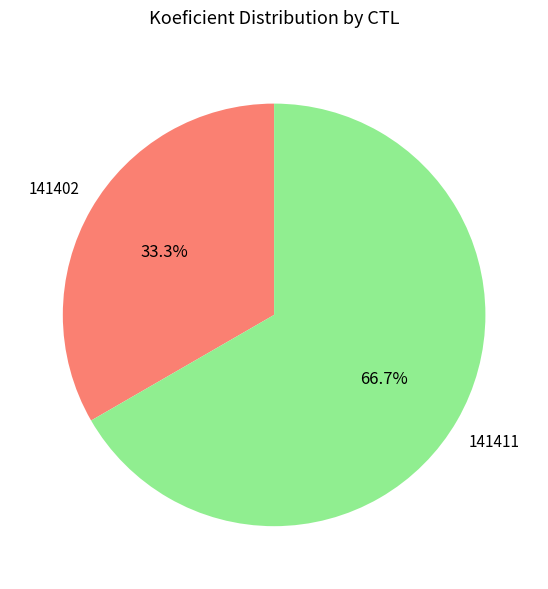

Is there a majority slice in this chart?

Yes